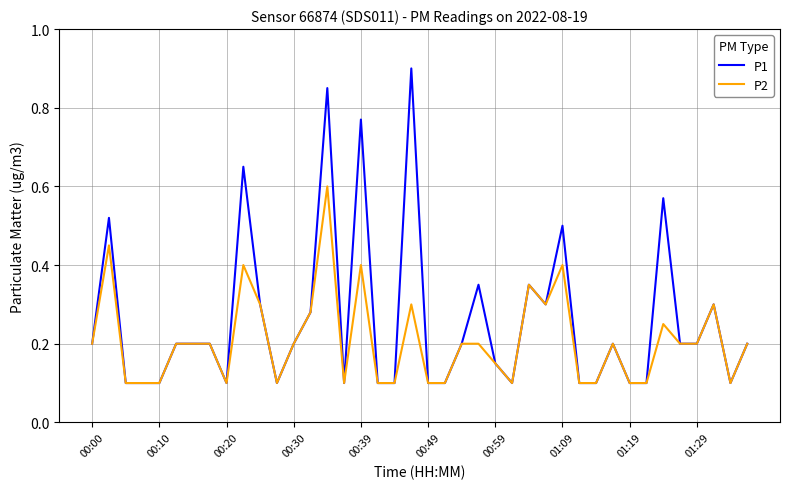

Which series has the widest spread of values?

P1